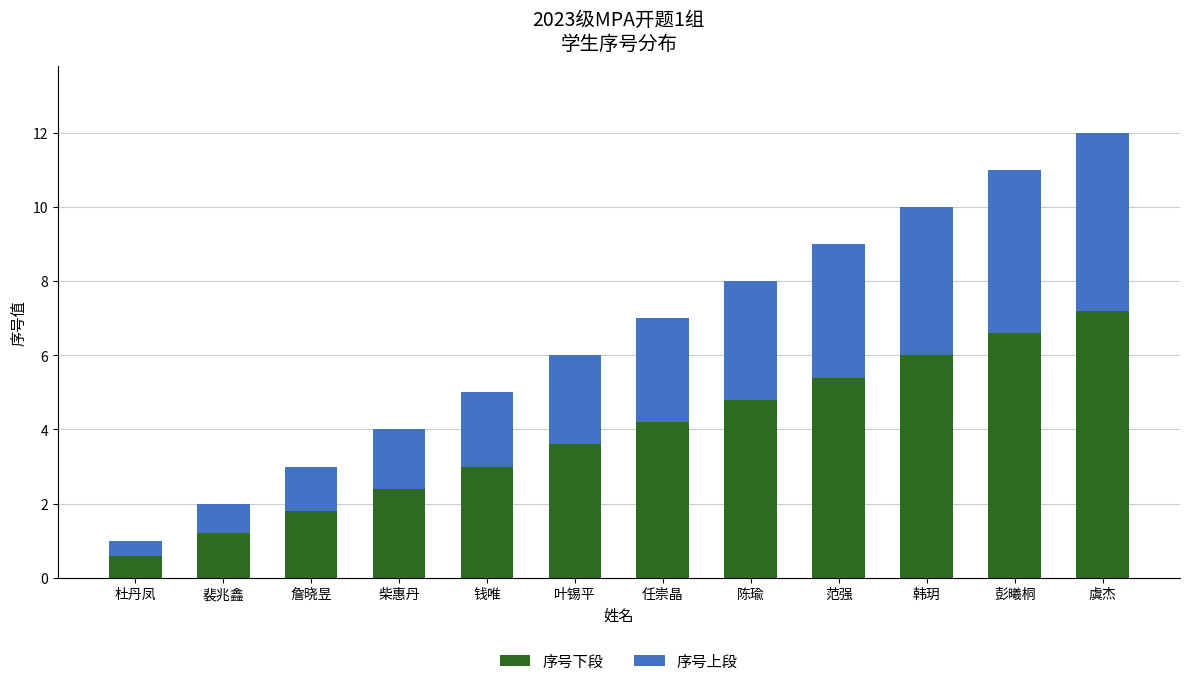

Rank the categories by 序号下段 value from highest to lowest.

虞杰, 彭曦桐, 韩玥, 范强, 陈瑜, 任崇晶, 叶锡平, 钱唯, 柴惠丹, 詹晓昱, 裴兆鑫, 杜丹凤